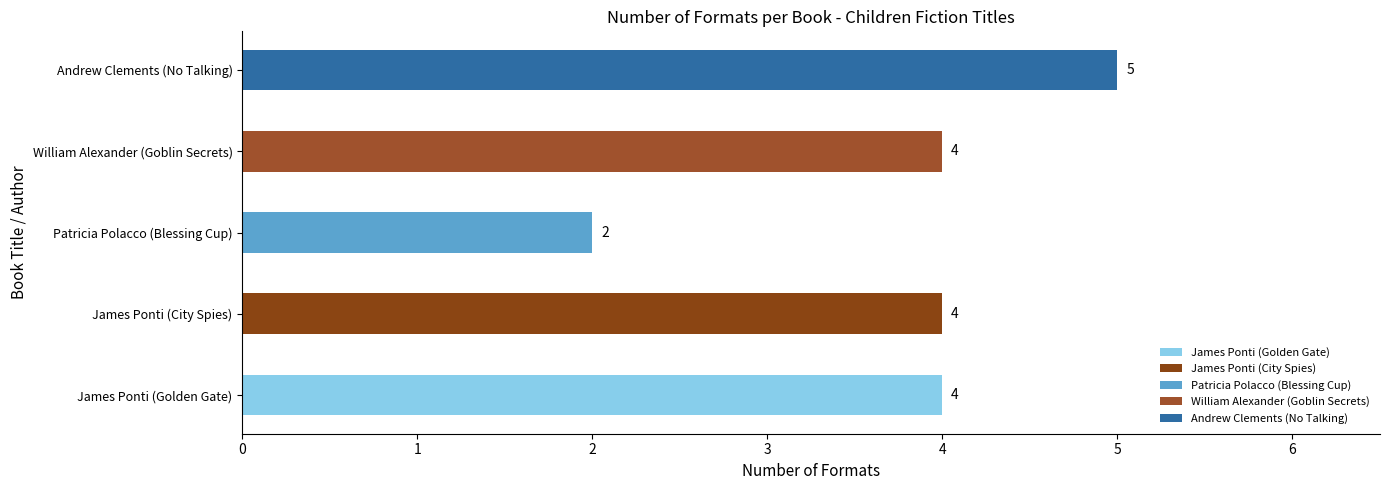

Are the bars grouped side by side (vs. stacked)?

No